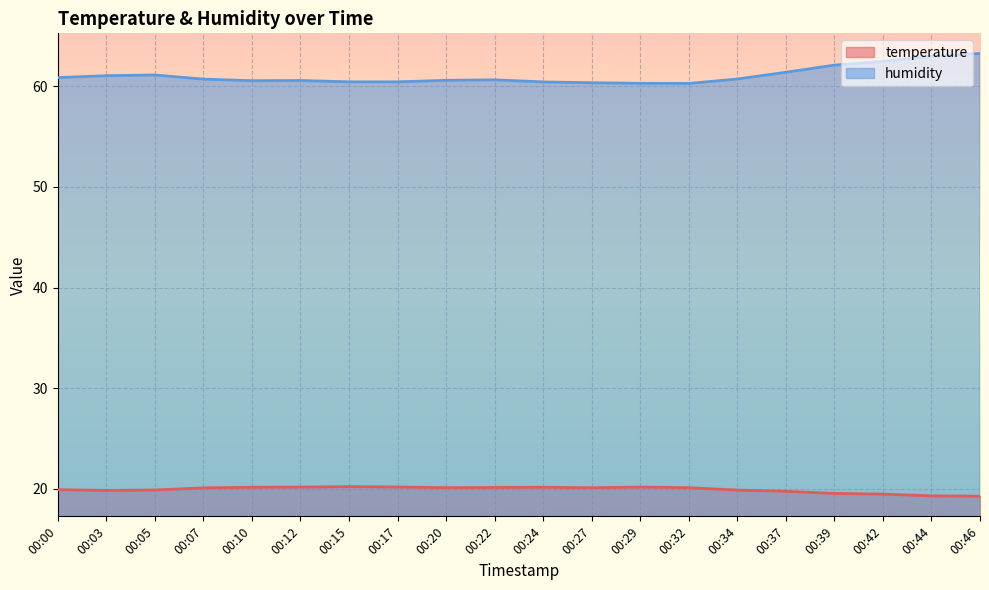

Which series has the largest total across all categories?

humidity